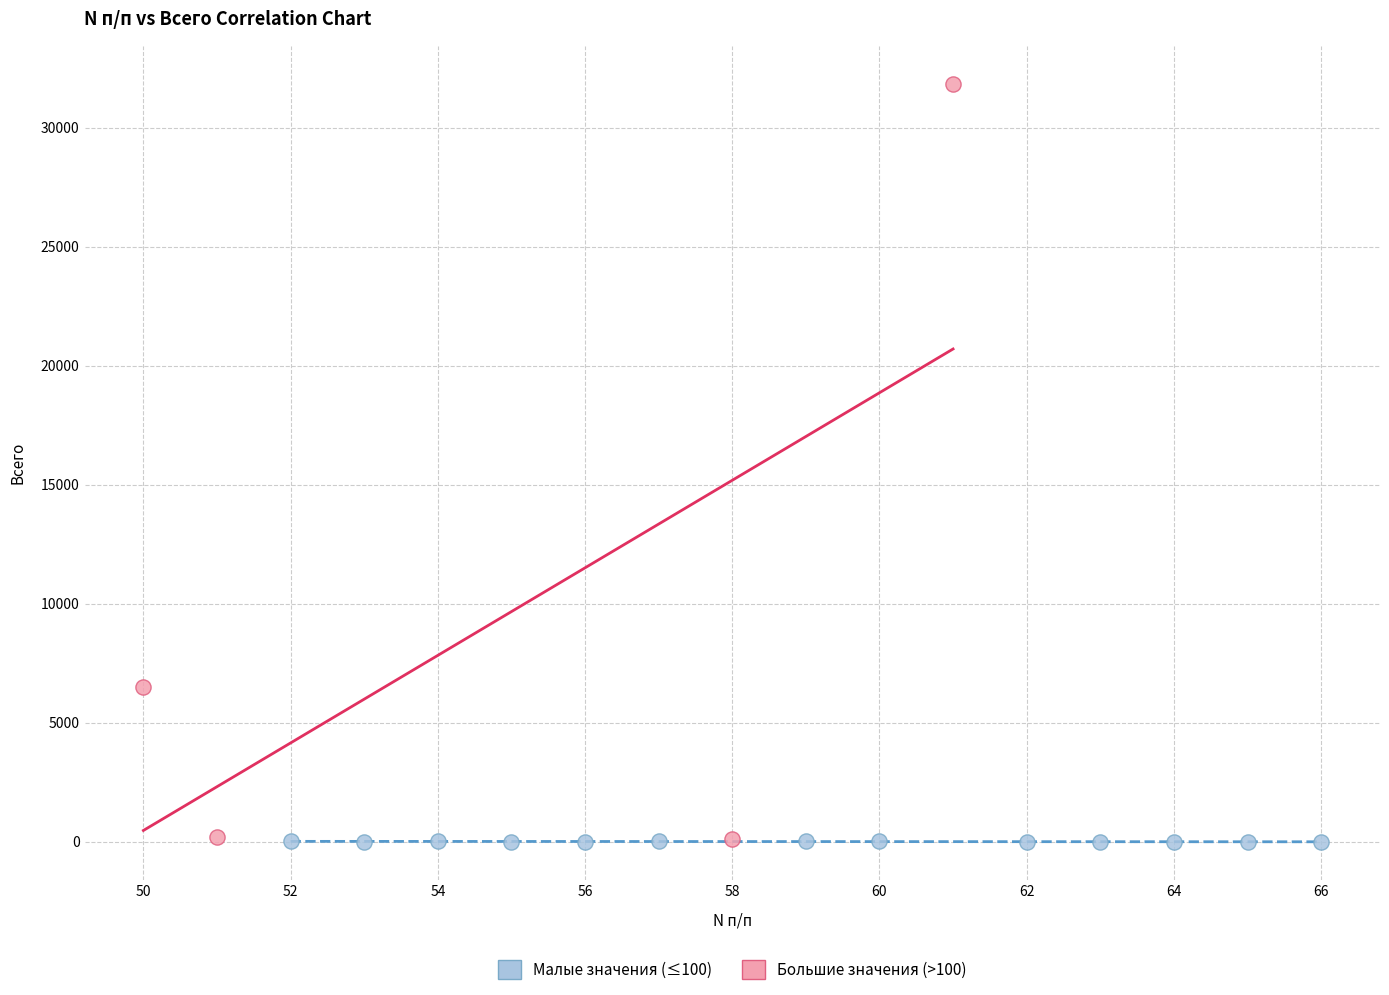

What are all the series names shown in the legend?

Малые значения (≤100), Большие значения (>100)